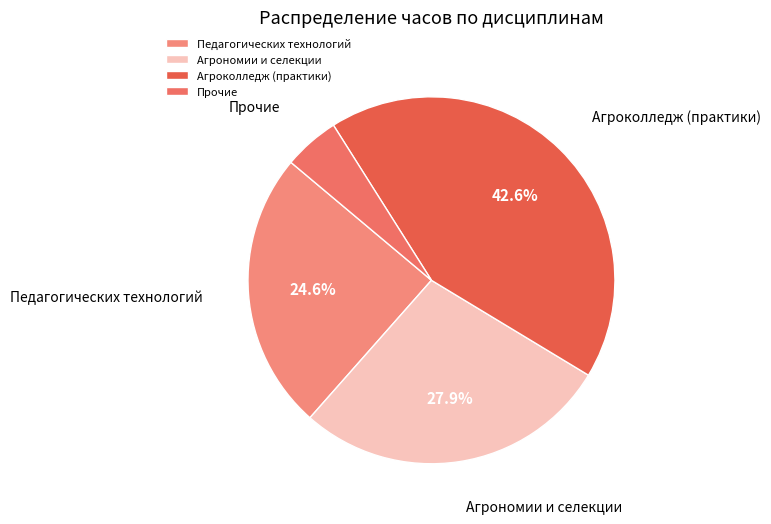

Count the number of slices in the pie.

4